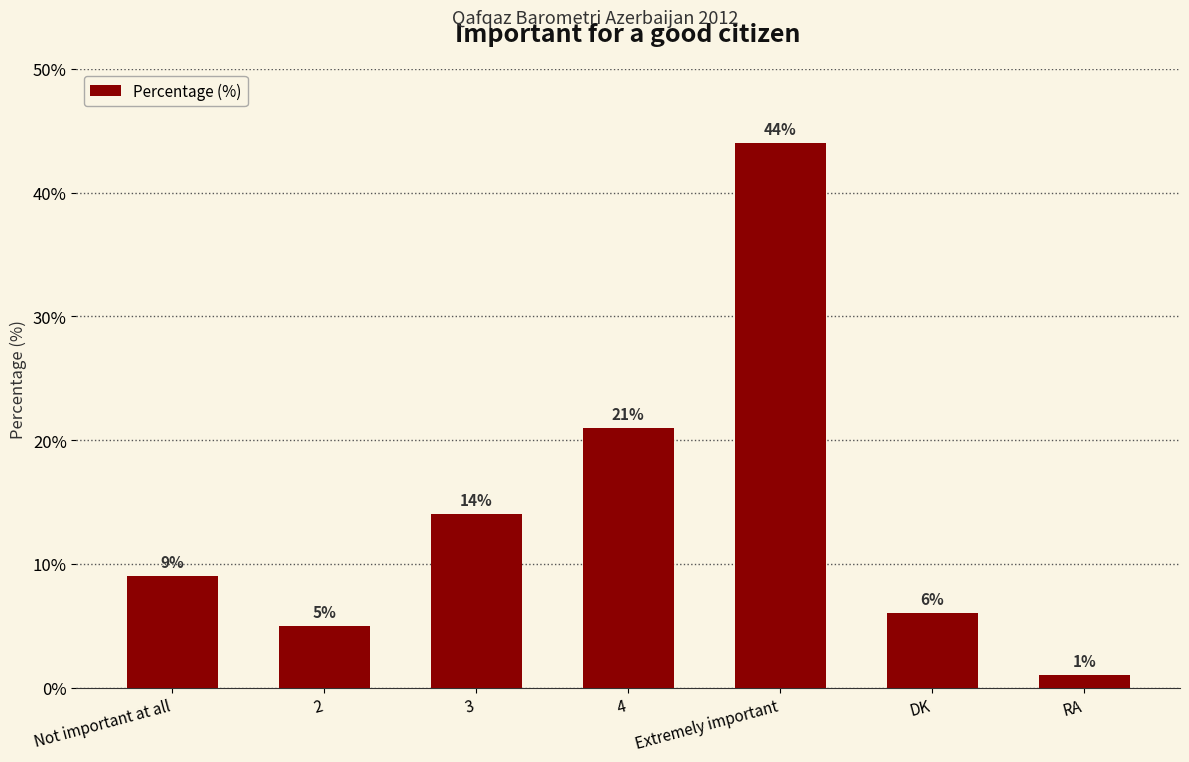

What is the label of the 1st bar from the right?

RA